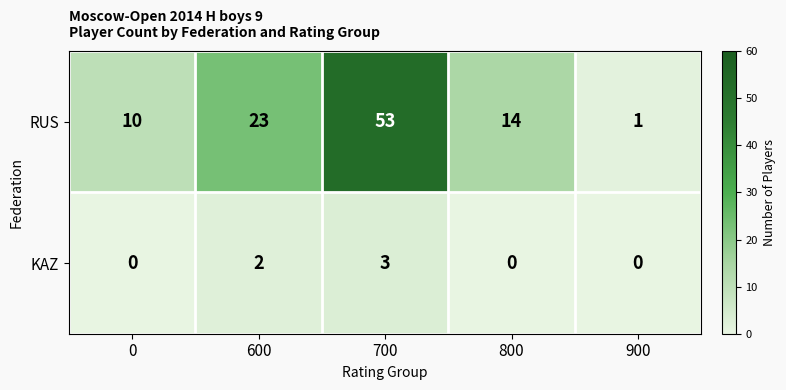

What is the sum of all KAZ values?

5